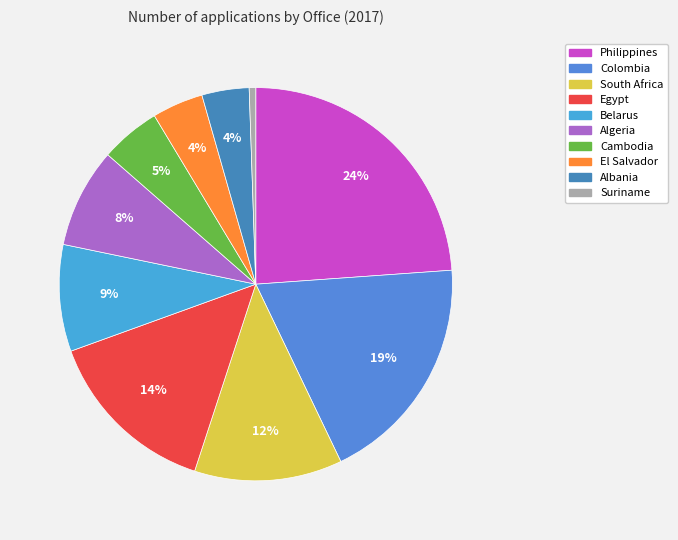

What is the largest slice in the pie chart?

Philippines